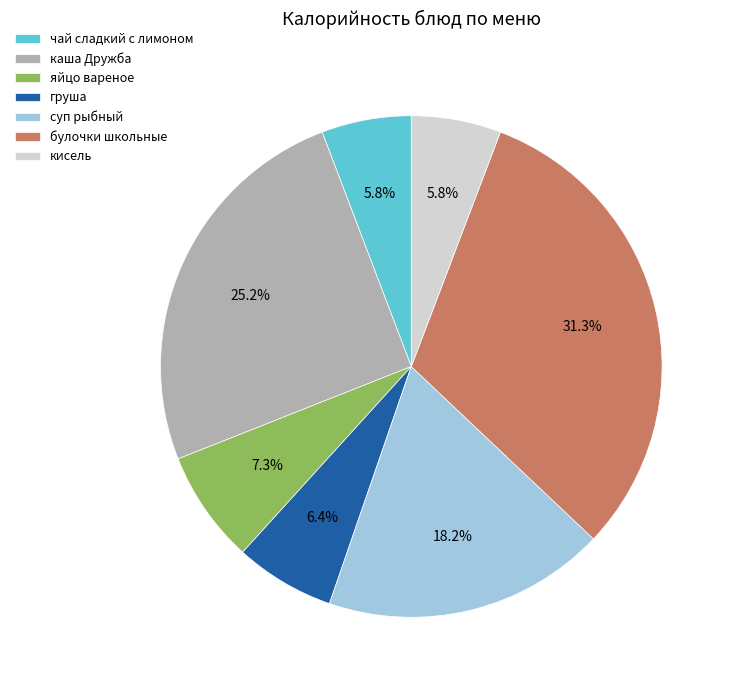

Combined, do яйцо вареное and груша account for over 50%?

No